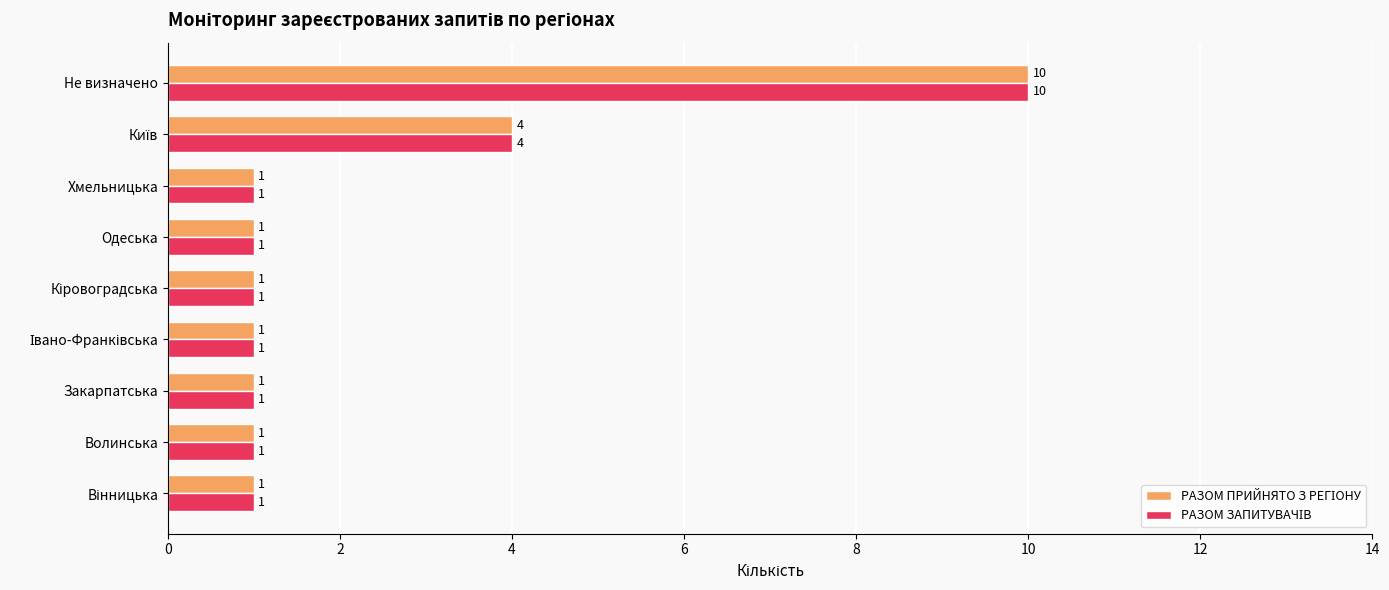

What is the maximum value shown in the chart?

10